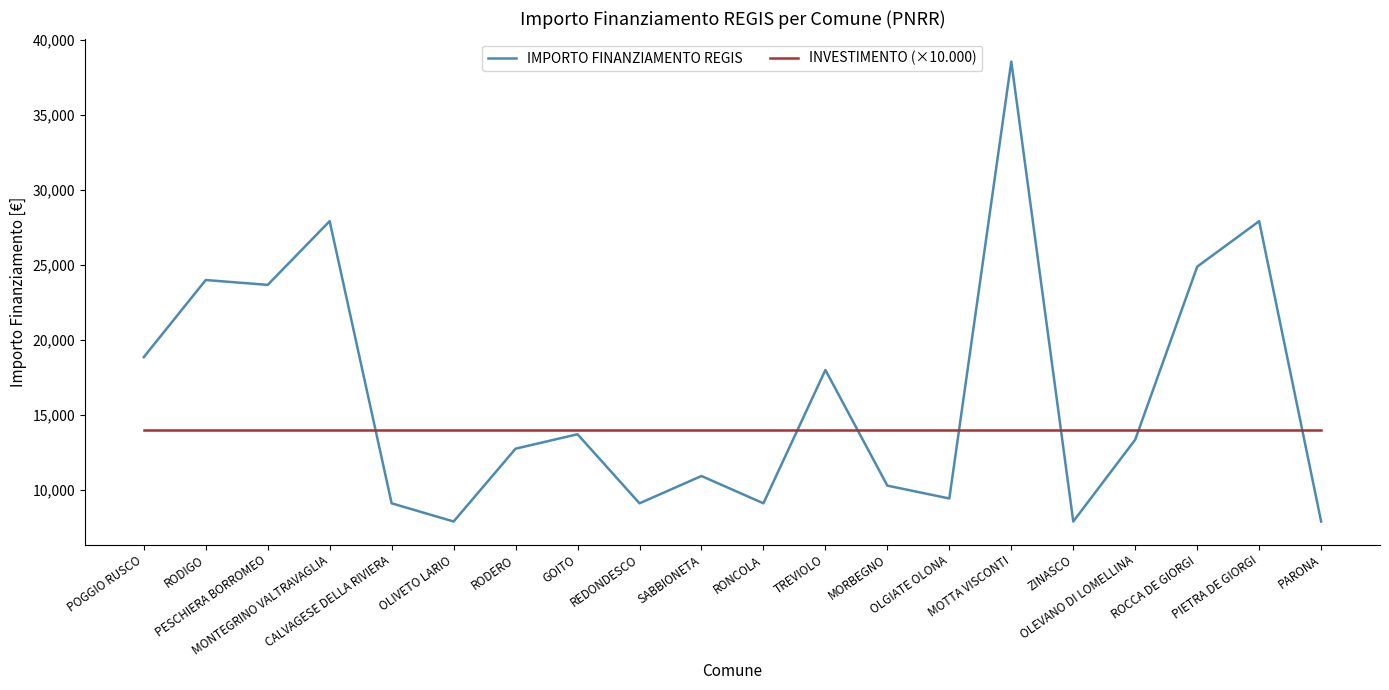

What is the sum of the INVESTIMENTO (×10.000) values at CALVAGESE DELLA RIVIERA and RODERO?

28000